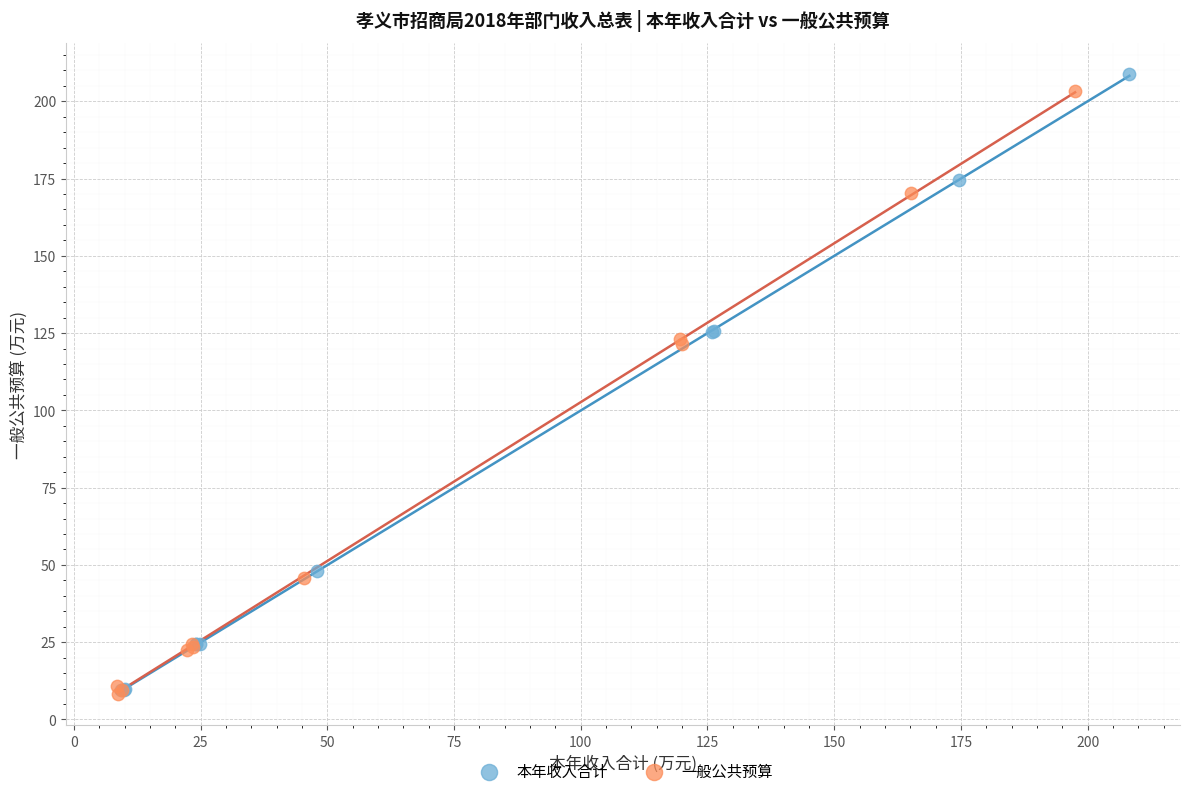

What are all the series names shown in the legend?

本年收入合计, 一般公共预算